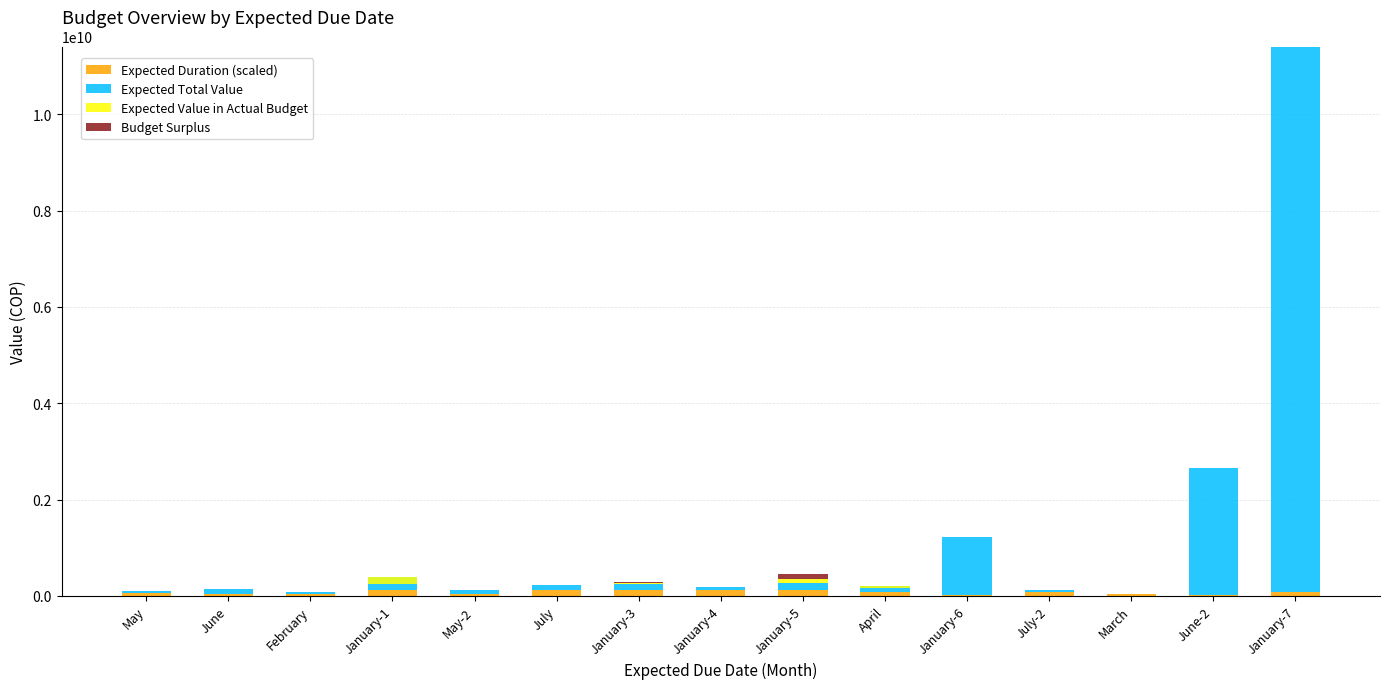

Which has a higher value, March or January-1?

January-1